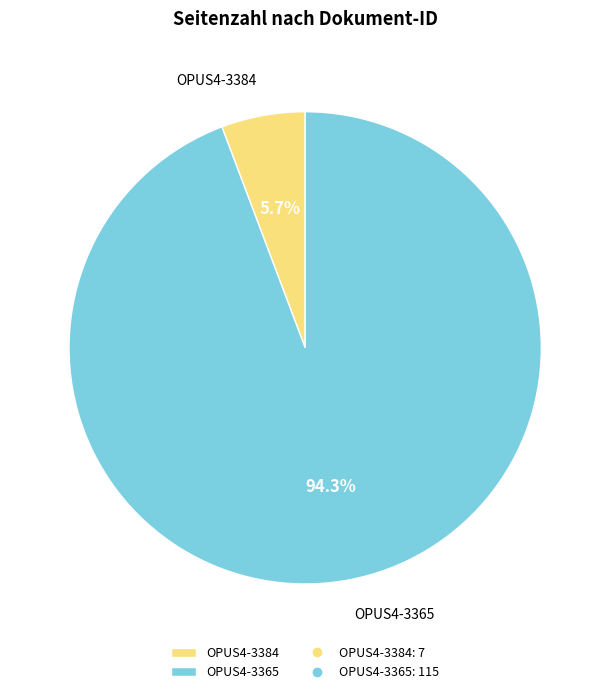

Which category accounts for the majority?

OPUS4-3365